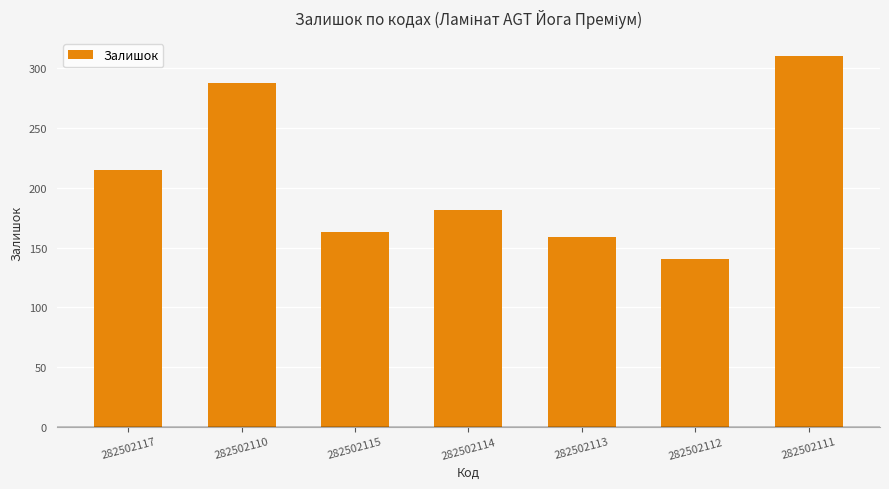

Count the number of data series in this chart.

1